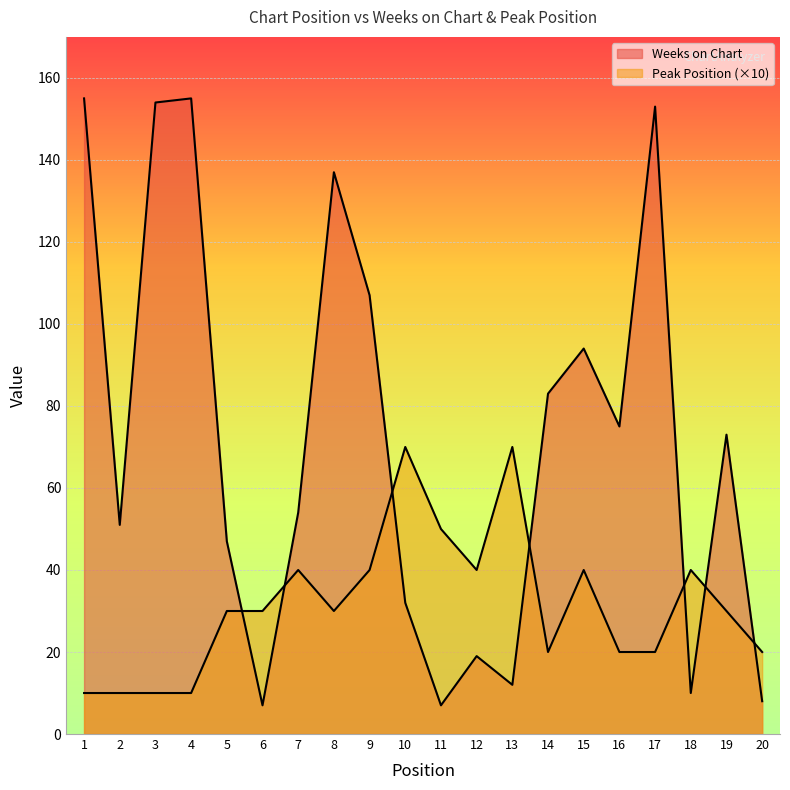

What is the sum of the Weeks on Chart values at 9 and 10?

139